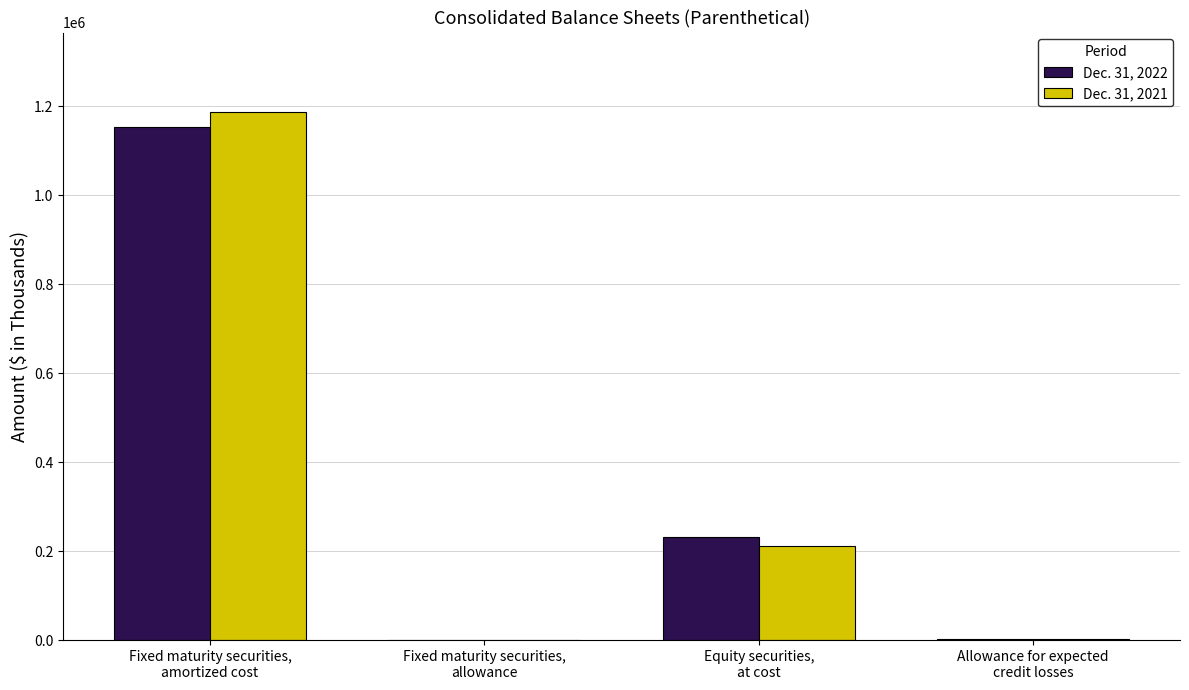

Where is Dec. 31, 2022 nearest to the value 576728?

Equity securities,
at cost